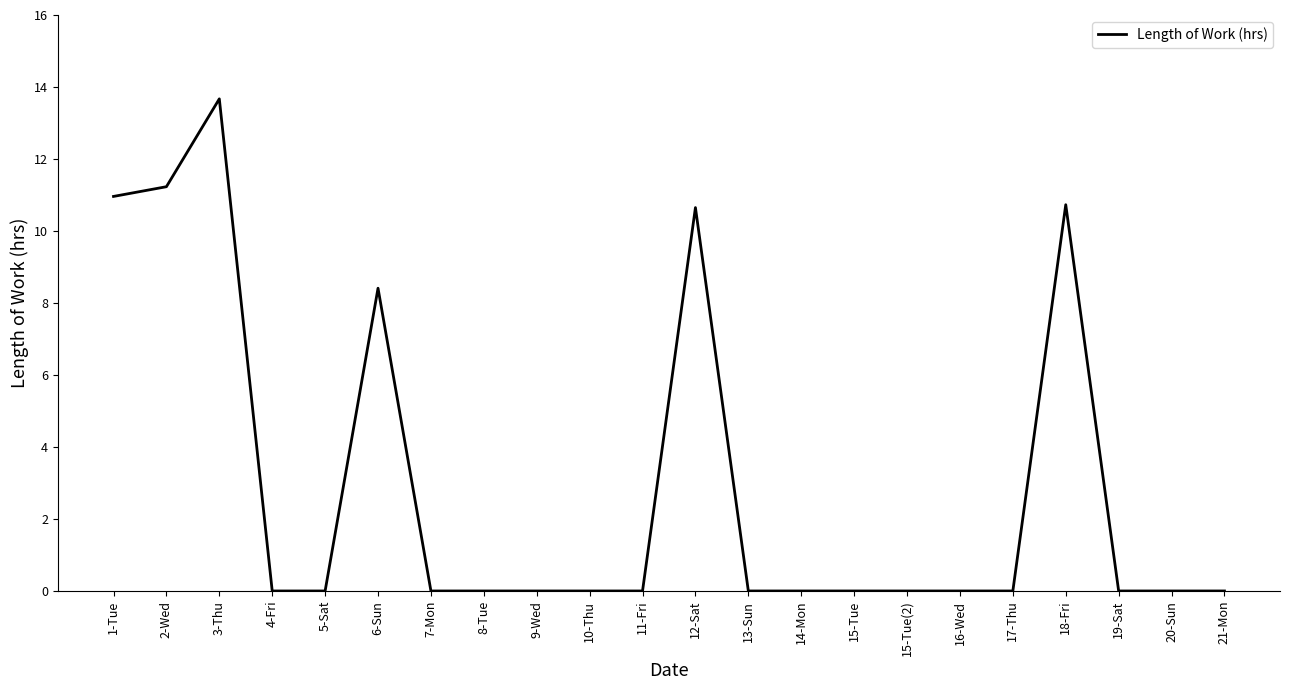

What position from the right is 8-Tue?

15